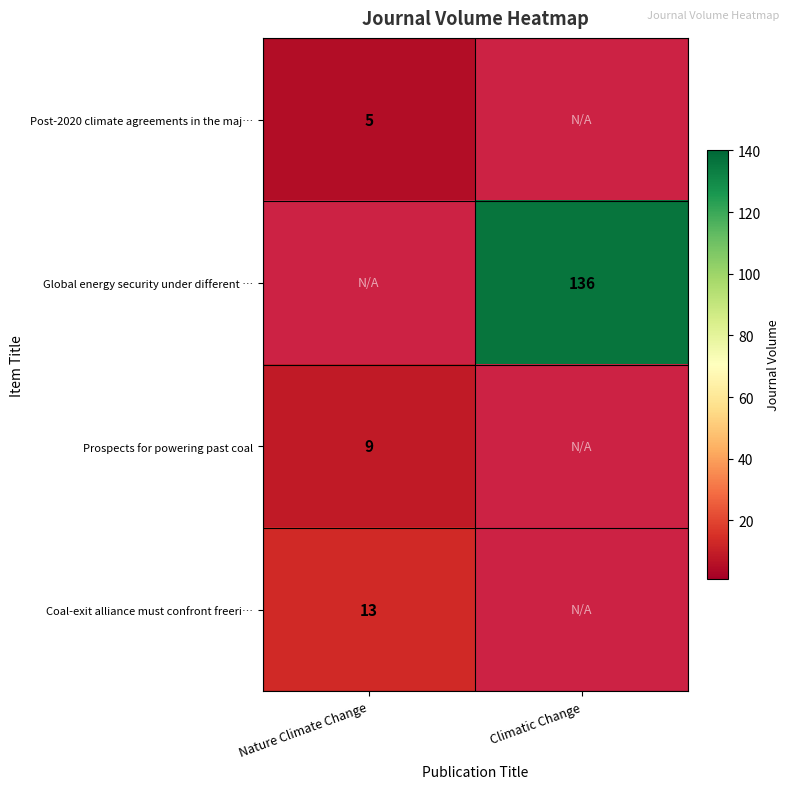

Is it true that Global energy security under different … equals 136 at Climatic Change?

True